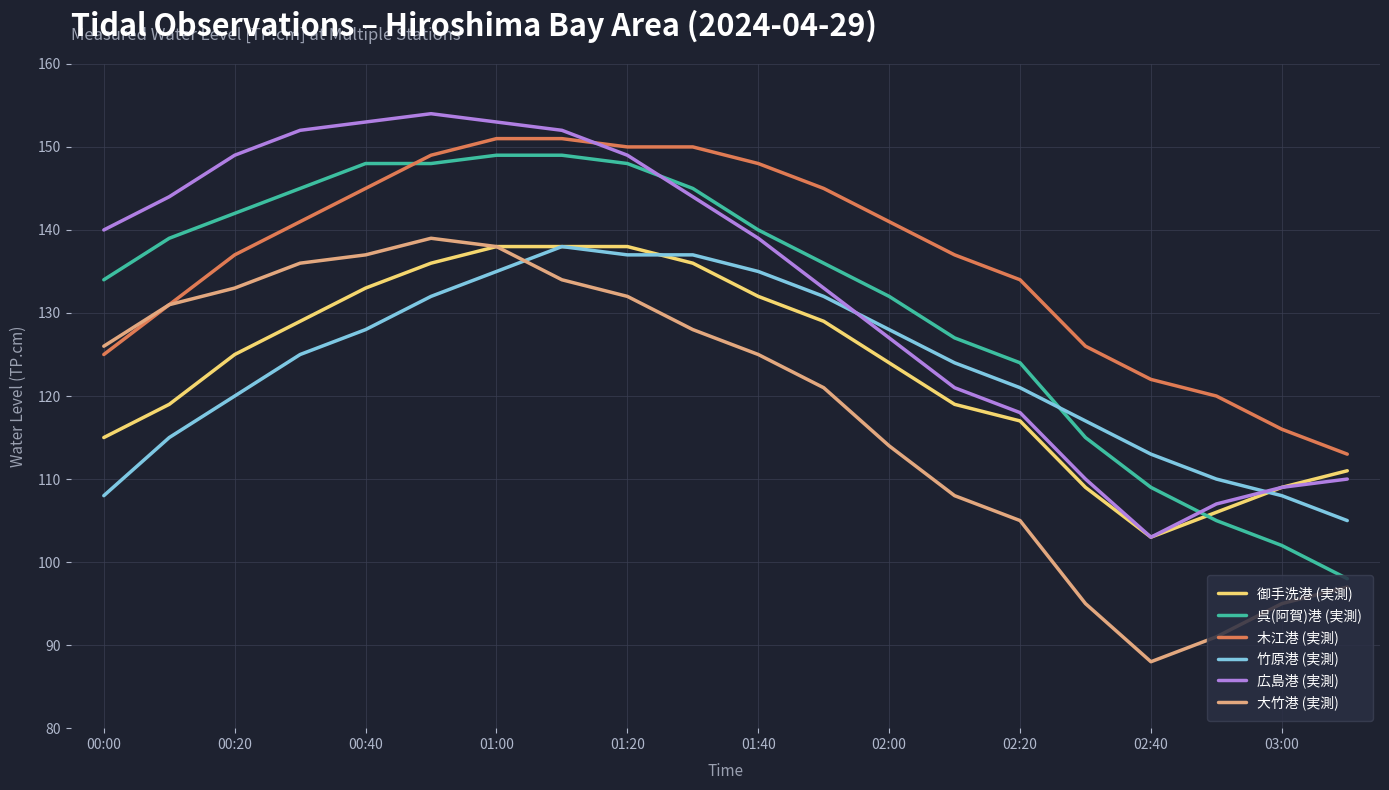

Which series has the largest total across all categories?

木江港 (実測)